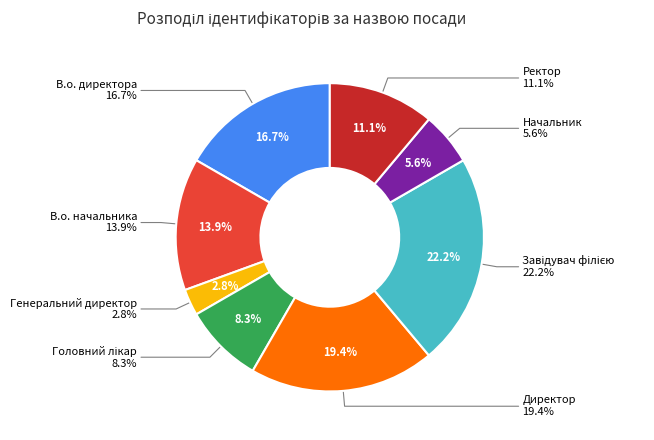

What portion of the pie excludes Головний лікар?

91.7%